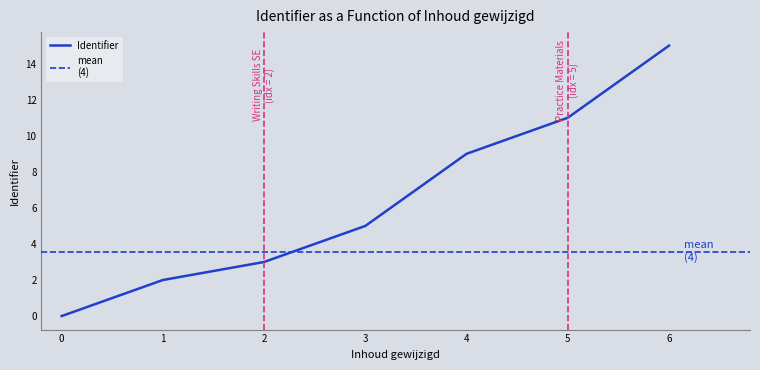

Reading left to right, list all the values displayed in this chart.

0	2	3	5	9	11	15